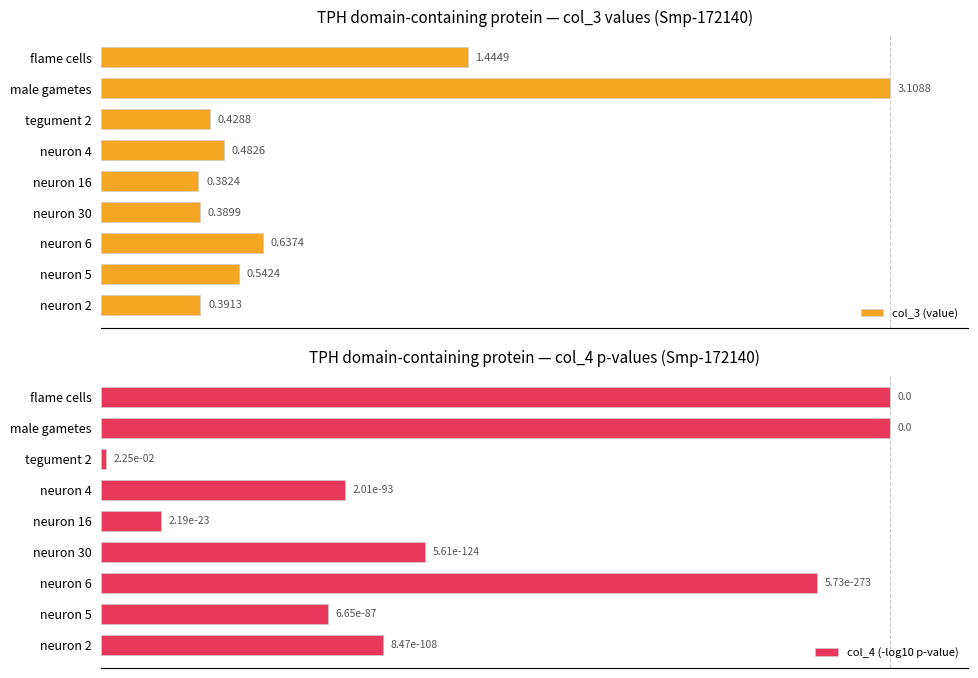

Does the chart contain stacked bars?

No